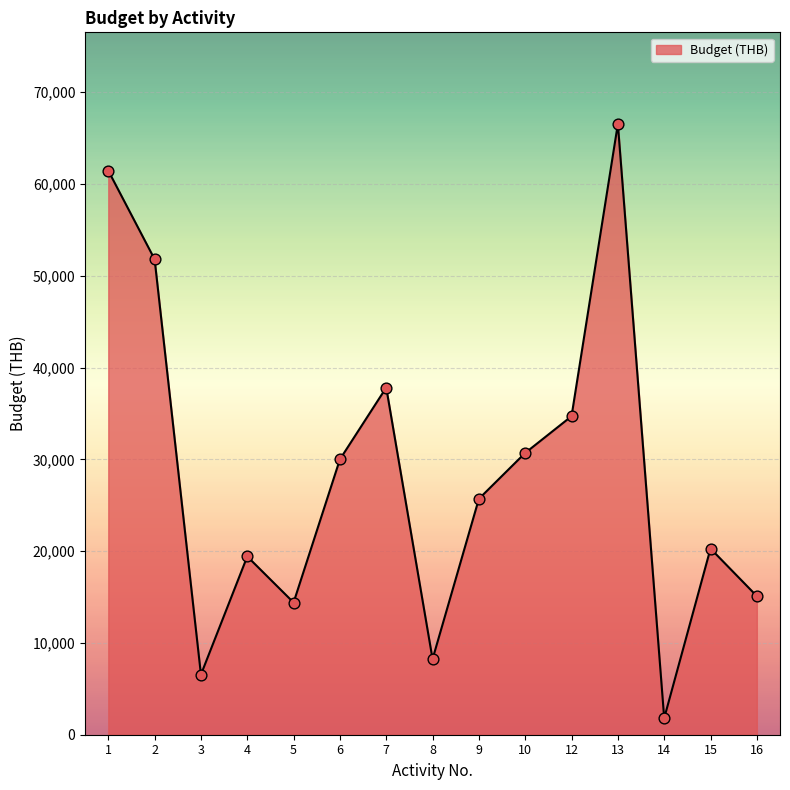

Approximately how many times larger is the value at 4 compared to 7?

0.5